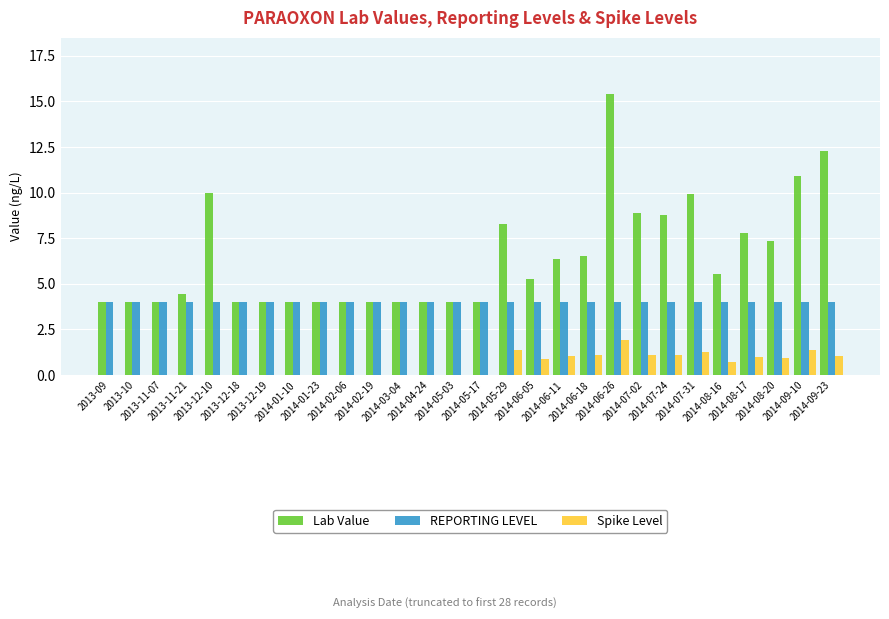

Which series changed the most between 2014-05-17 and 2014-09-10?

Lab Value